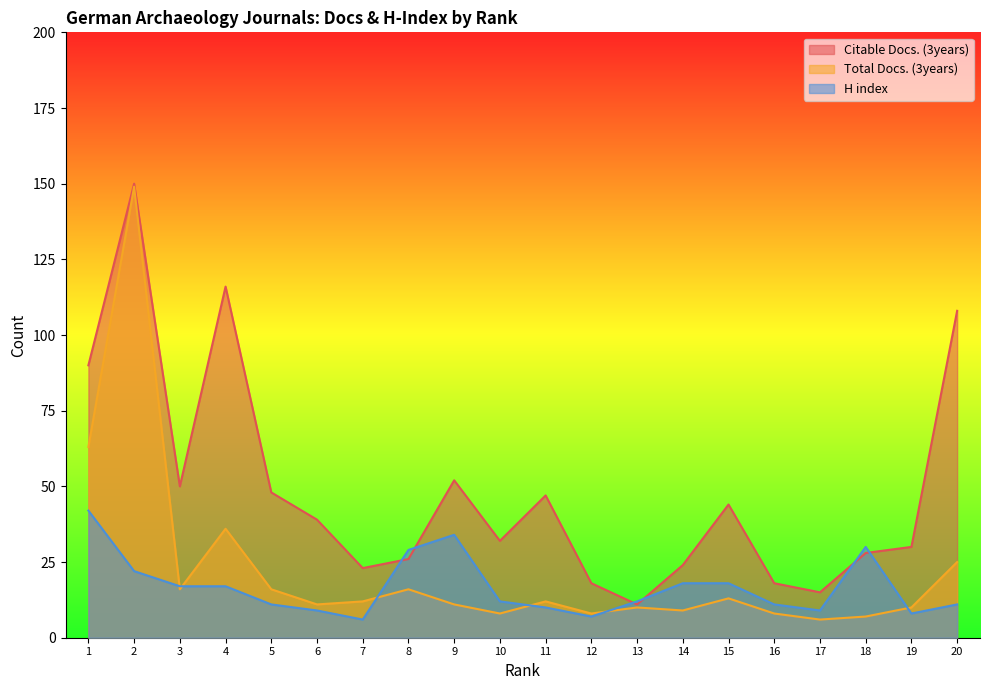

What is the sum of all Citable Docs. (3years) values?

969